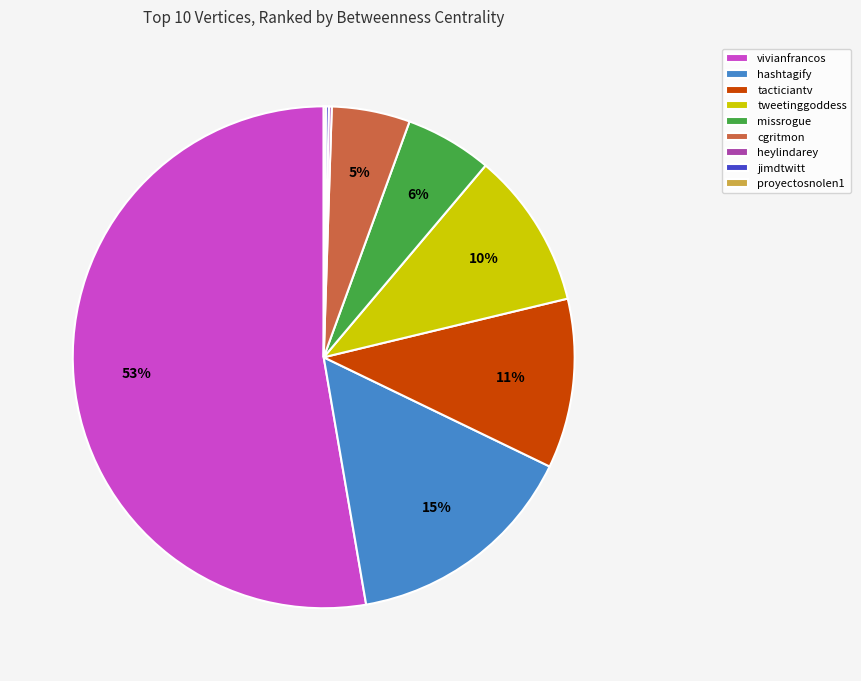

True or false: vivianfrancos accounts for 53% of the total.

True